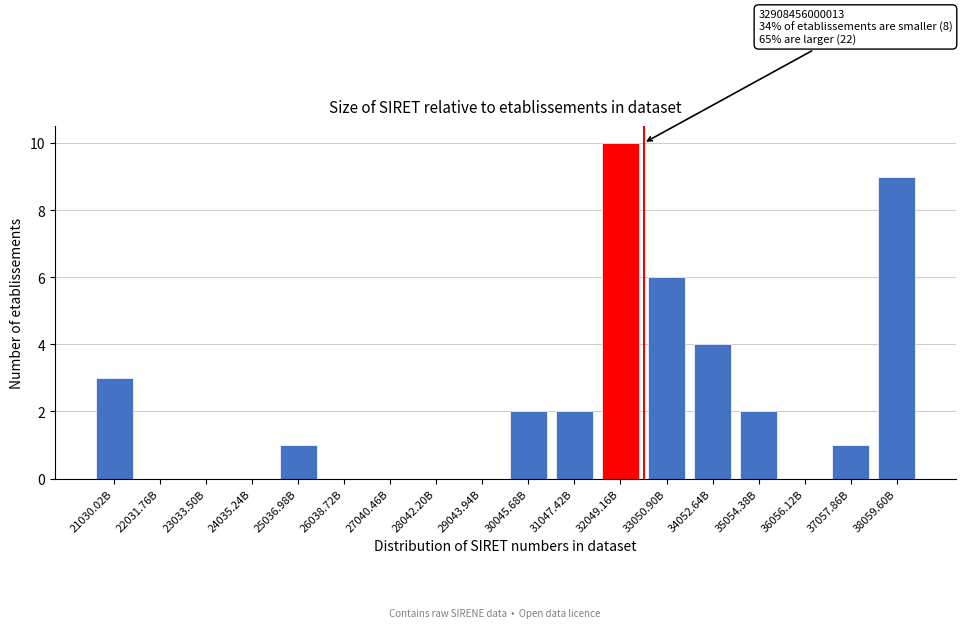

Reading left to right, extract all data points from this chart.

21030.02B=3	22031.76B=0	23033.50B=0	24035.24B=0	25036.98B=1	26038.72B=0	27040.46B=0	28042.20B=0	29043.94B=0	30045.68B=2	31047.42B=2	32049.16B=10	33050.90B=6	34052.64B=4	35054.38B=2	36056.12B=0	37057.86B=1	38059.60B=9